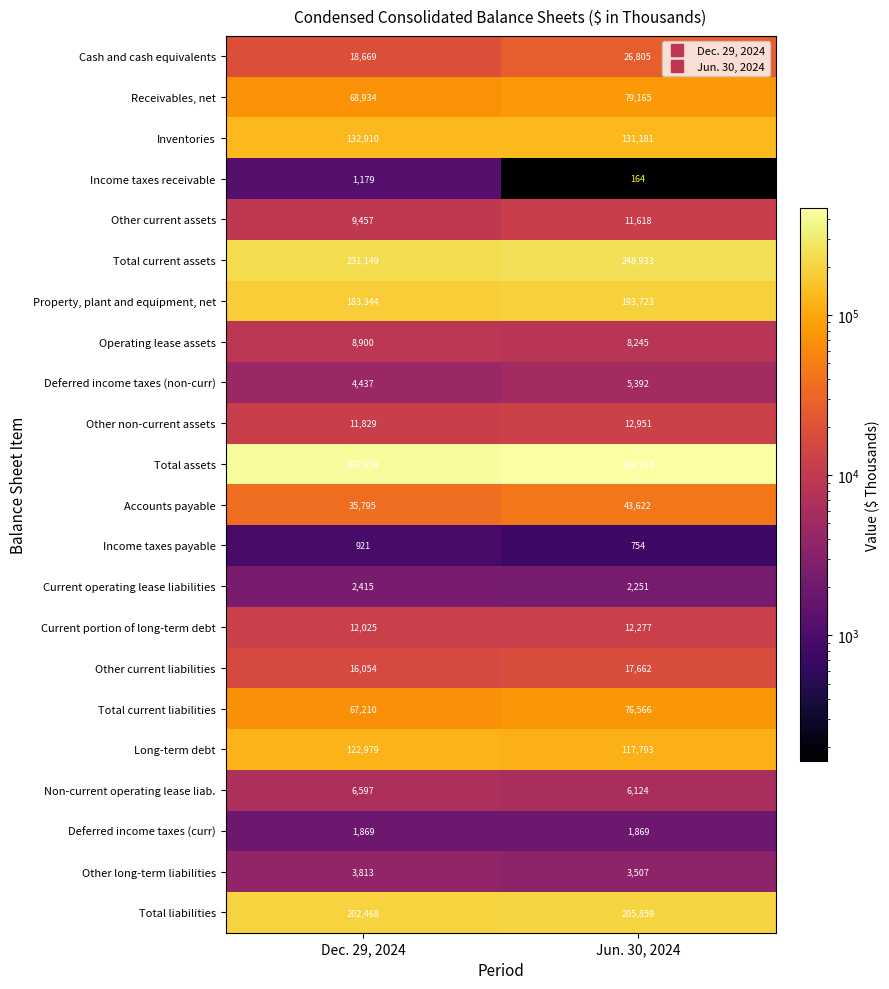

The value of Cash and cash equivalents at Jun. 30, 2024 is 26805. True or false?

True